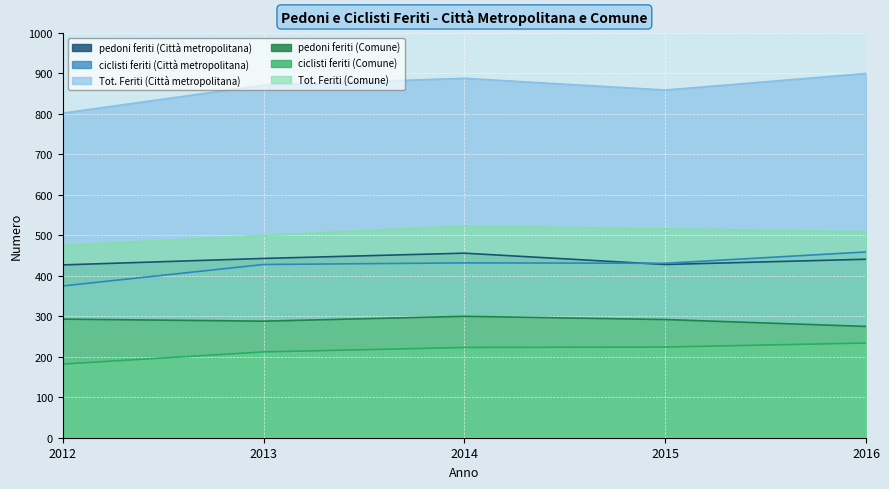

Between 2012 and 2013, which series saw the biggest shift?

Tot. Feriti (Città metropolitana)